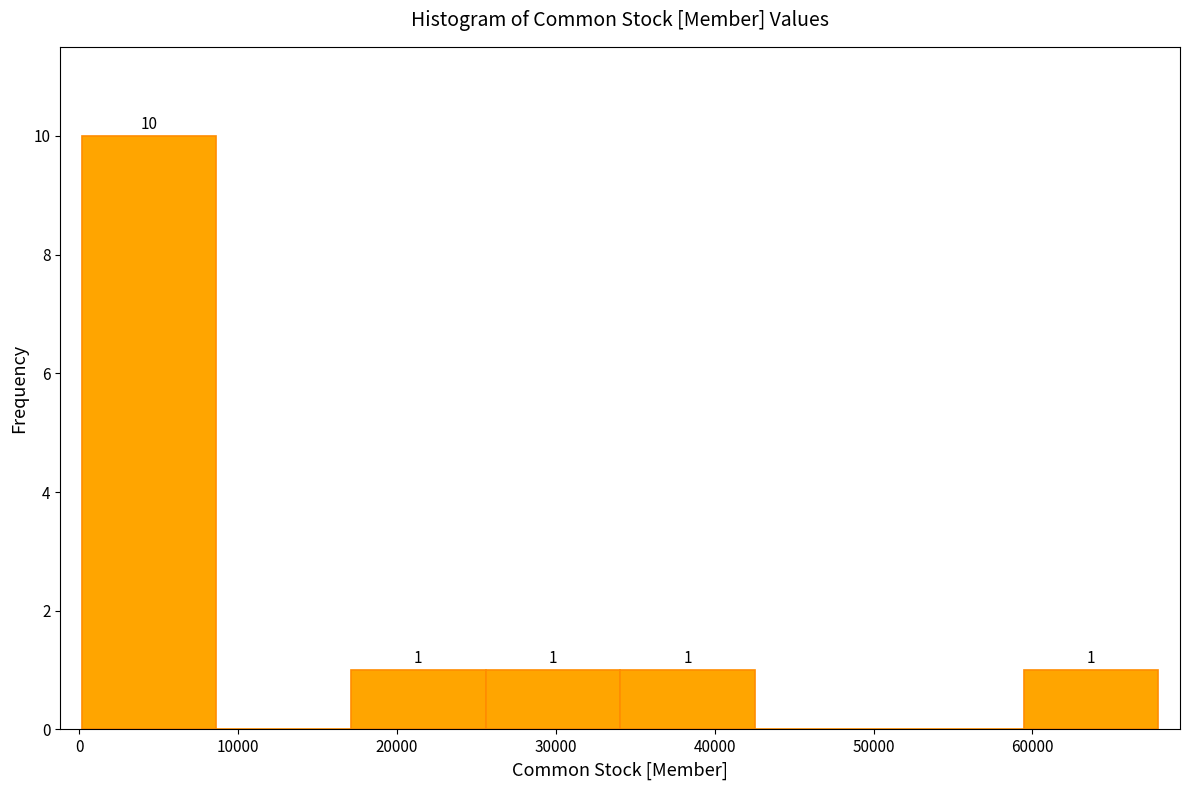

Which range on the x-axis has the tallest bar?

0 to 9000